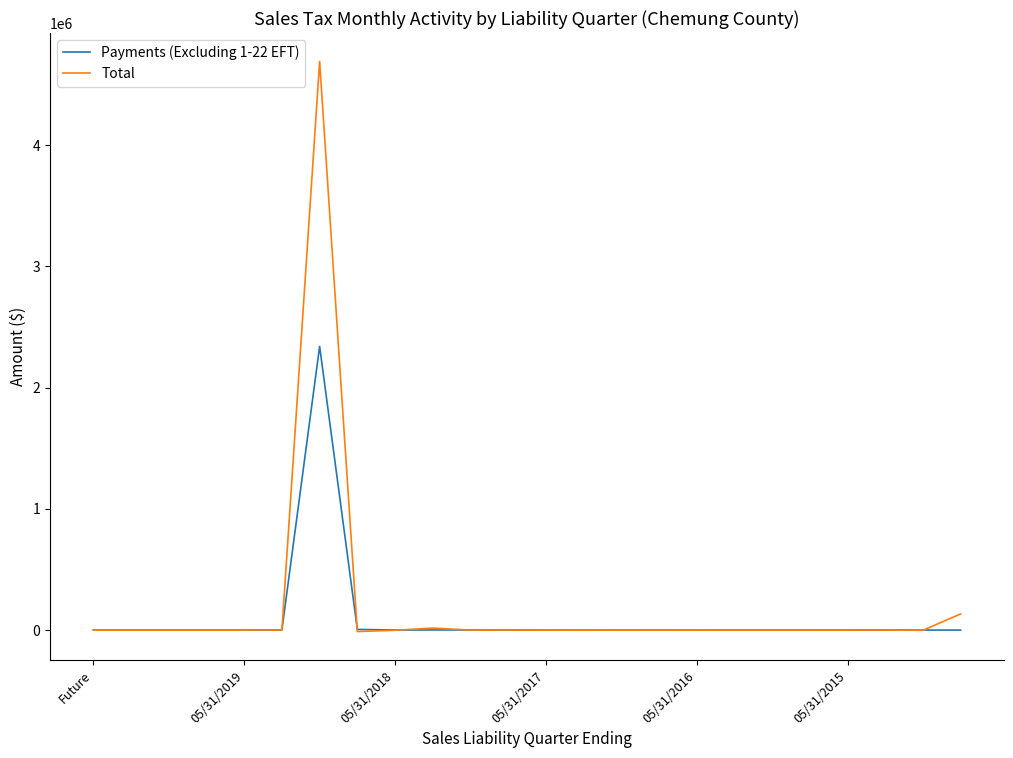

What is the maximum value shown in the chart?

4689388.0